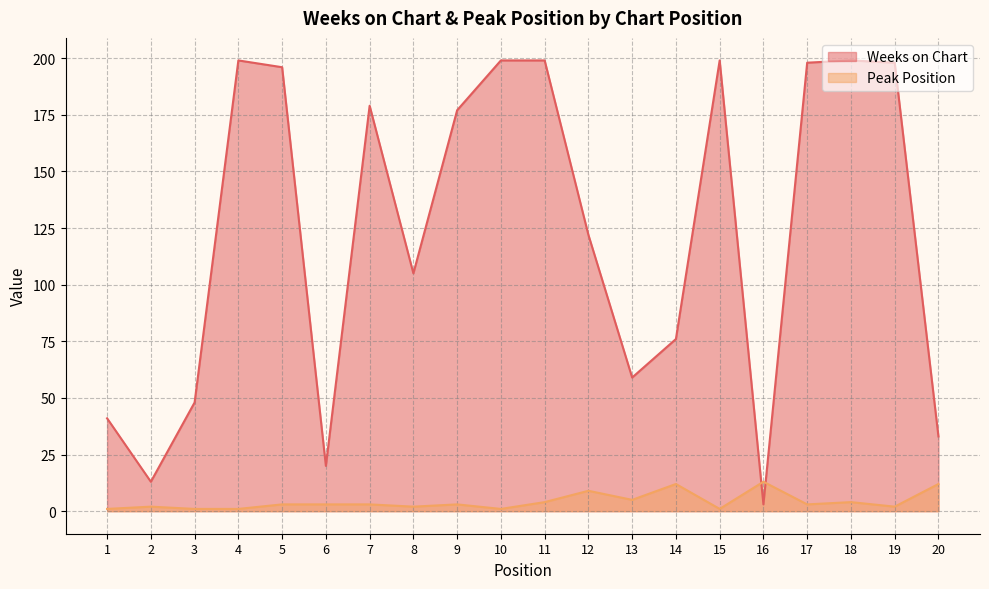

Which has a higher value, 6 or 8?

8